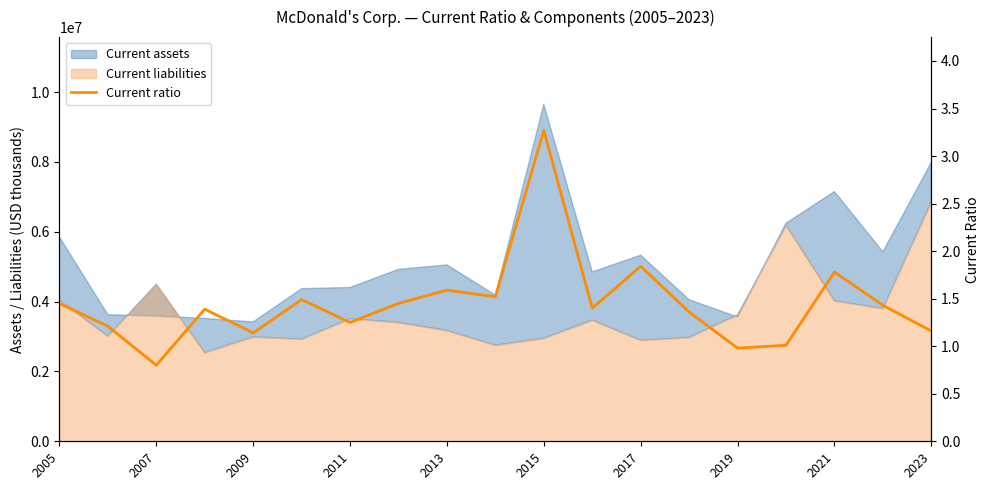

Reading right to left, what are all the values shown in this chart?

1.2	1.4	1.8	1.0	1.0	1.4	1.8	1.4	3.3	1.5	1.6	1.4	1.2	1.5	1.1	1.4	0.8	1.2	1.4